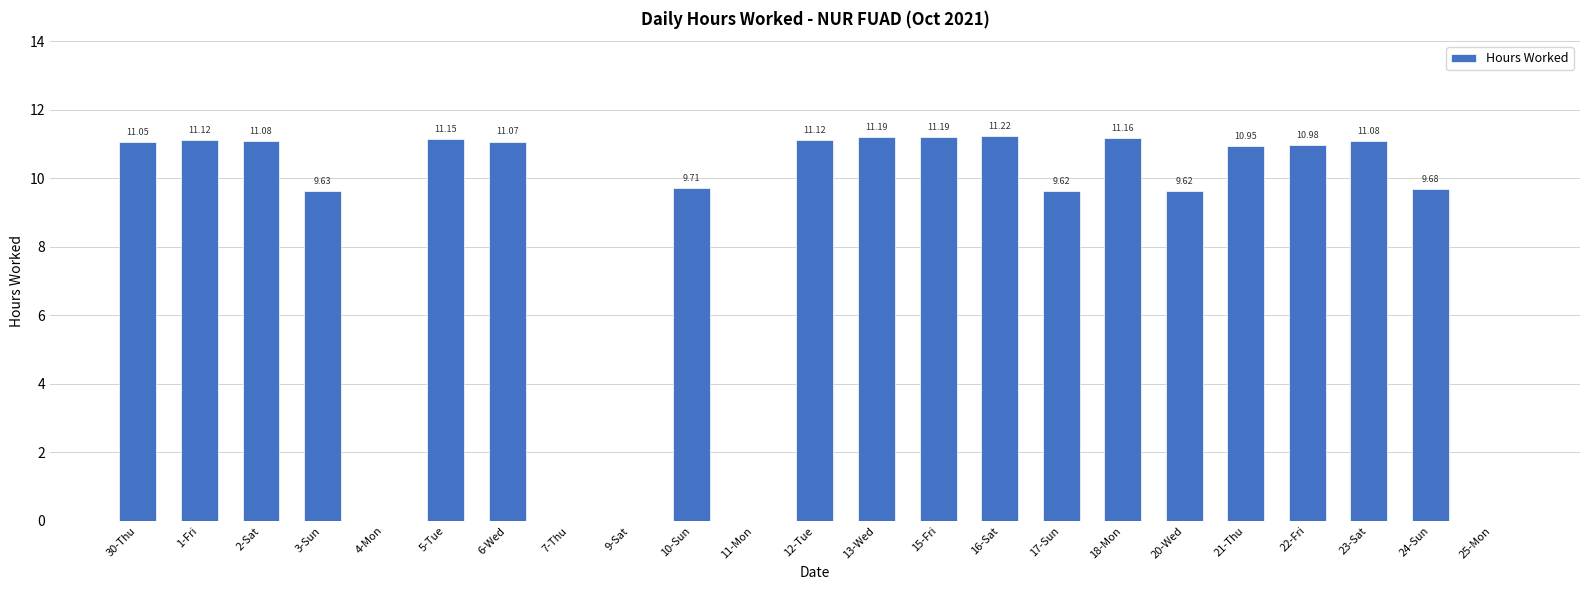

Approximately how many times larger is the value at 10-Sun compared to 3-Sun?

1.0